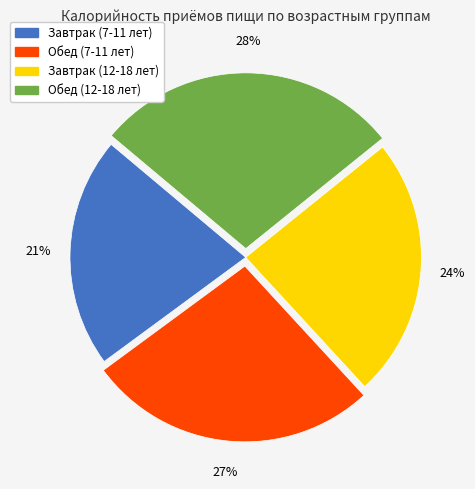

Does Завтрак (12-18 лет) represent more than half of the total?

No